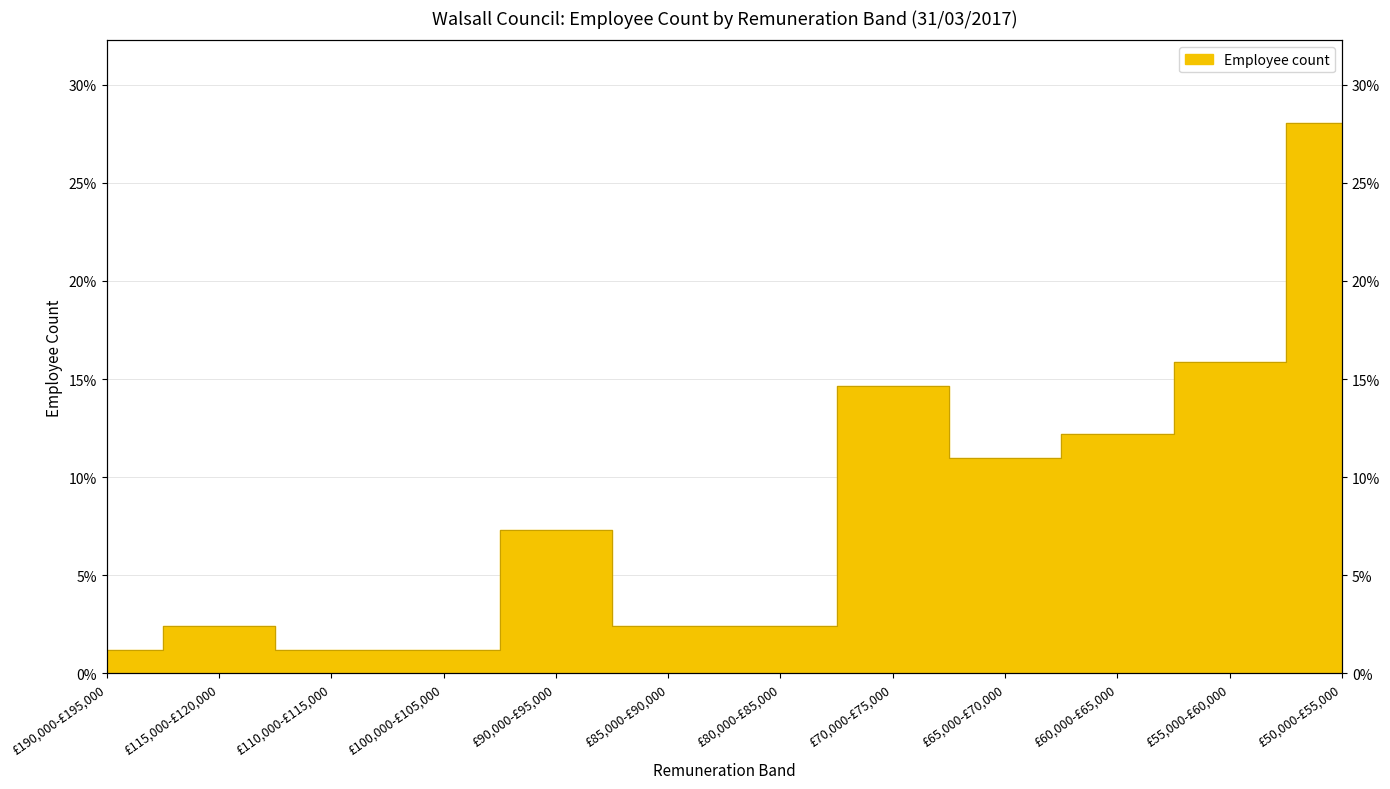

How many lines are shown in the chart?

1